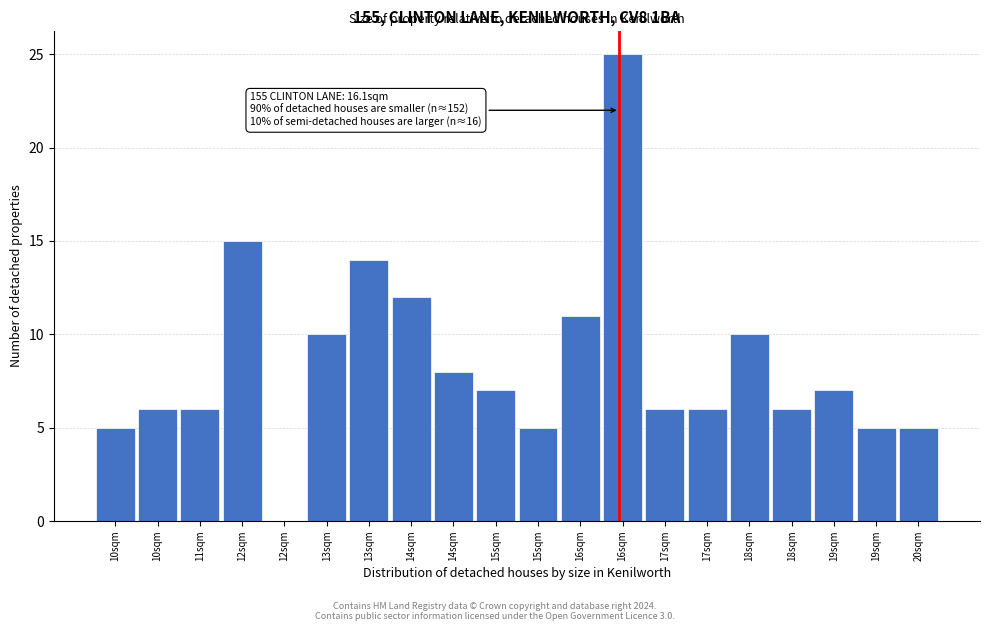

Are the bars horizontal?

No